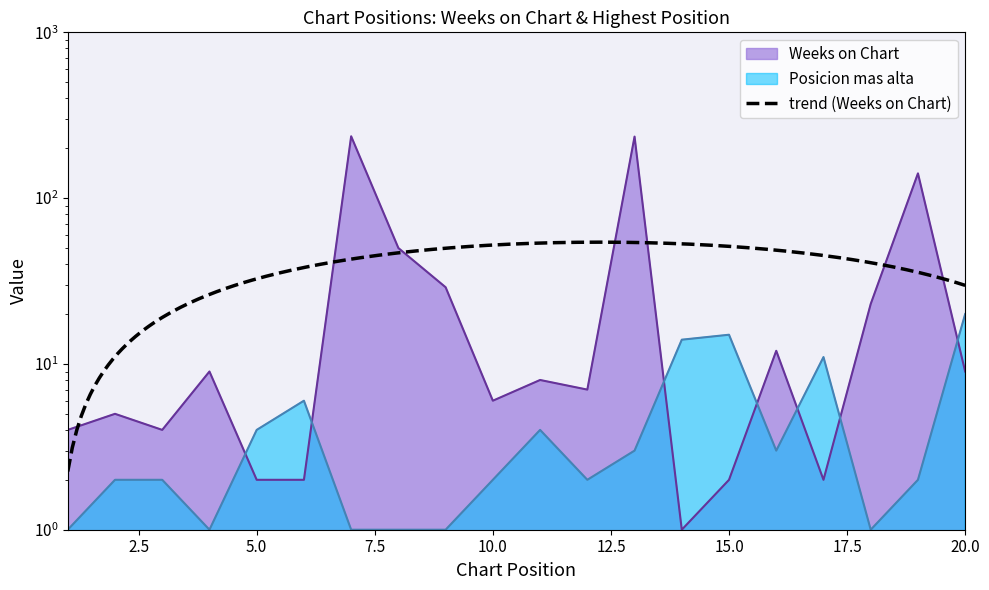

Between 5 and 14, which series saw the biggest shift?

Posicion mas alta